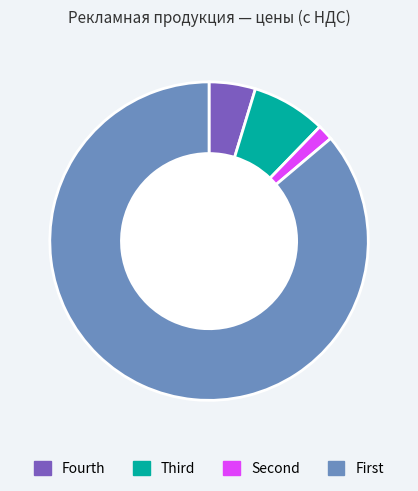

True or false: Fourth accounts for 5% of the total.

True